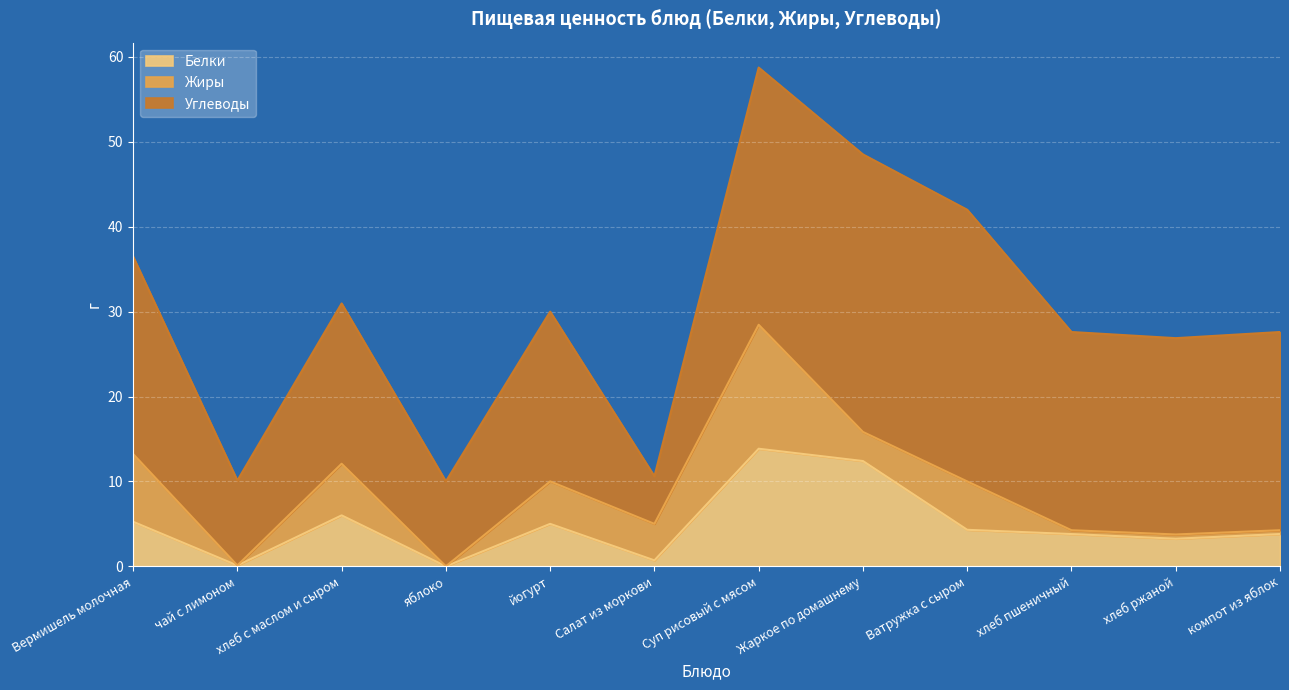

What are all the series names shown in the legend?

Белки, Жиры, Углеводы